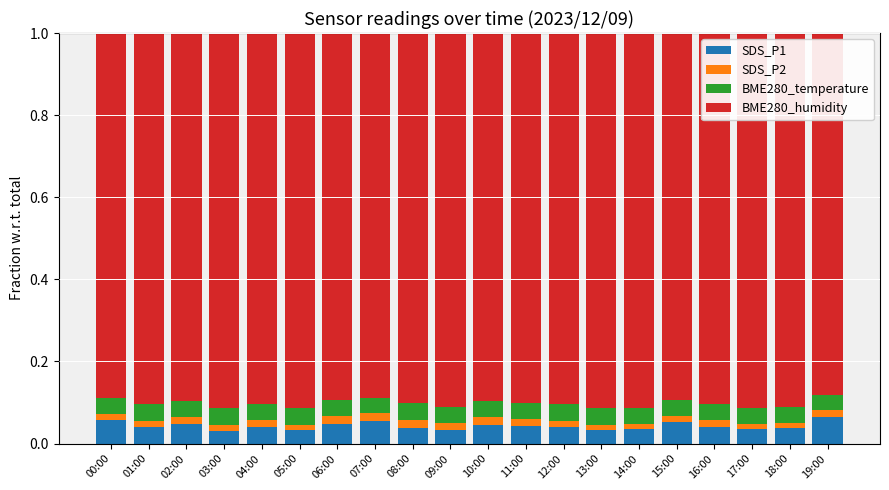

The SDS_P1 series shows 0.1 at 11:00. True or false?

False